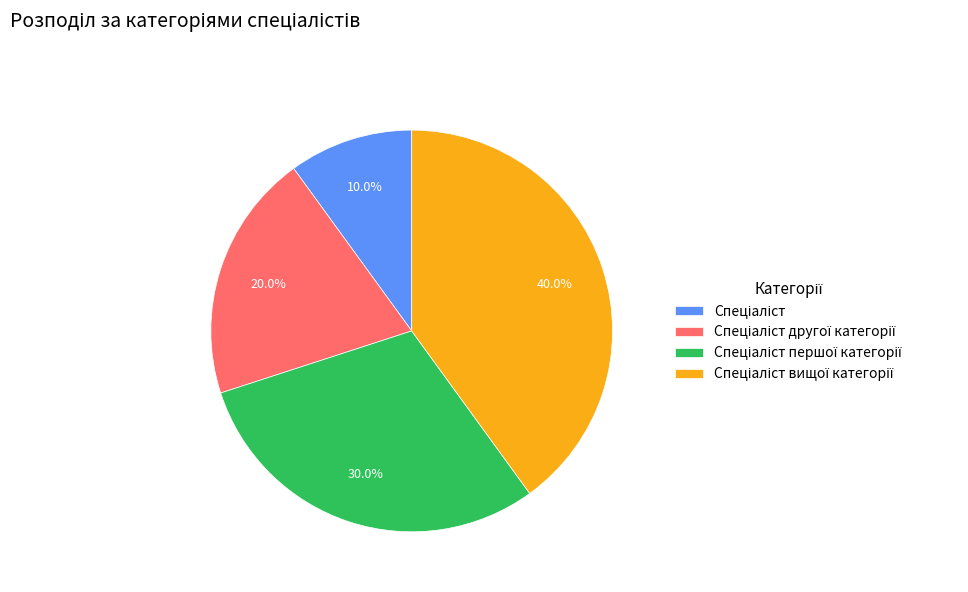

Is there any slice that represents more than half of the pie?

No